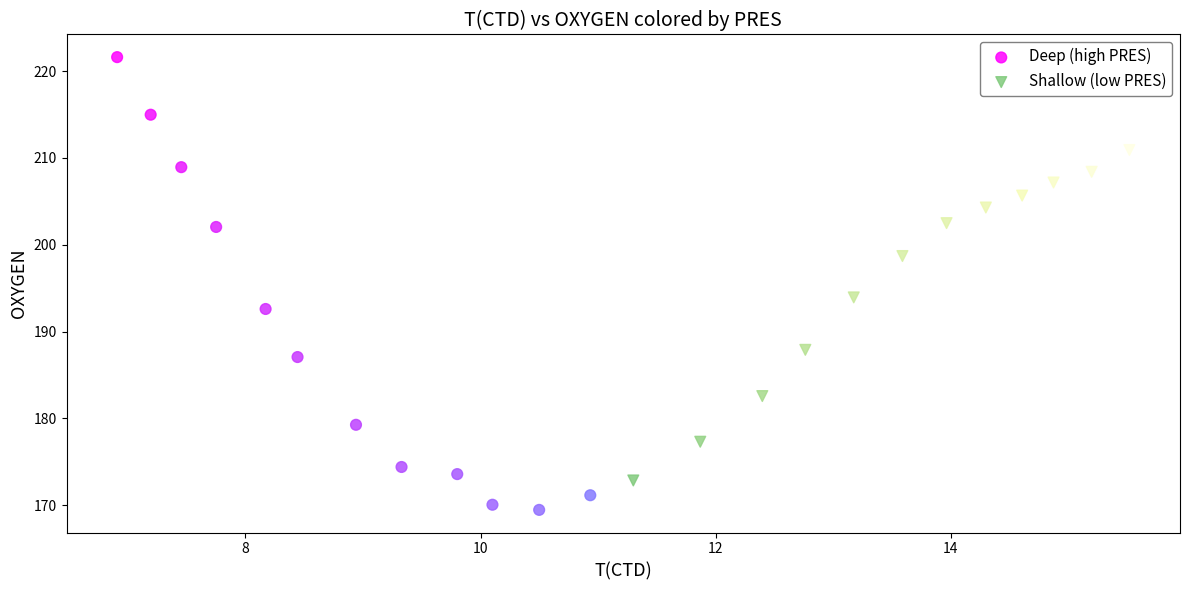

Which series contains the lowest Y value?

Deep (high PRES)